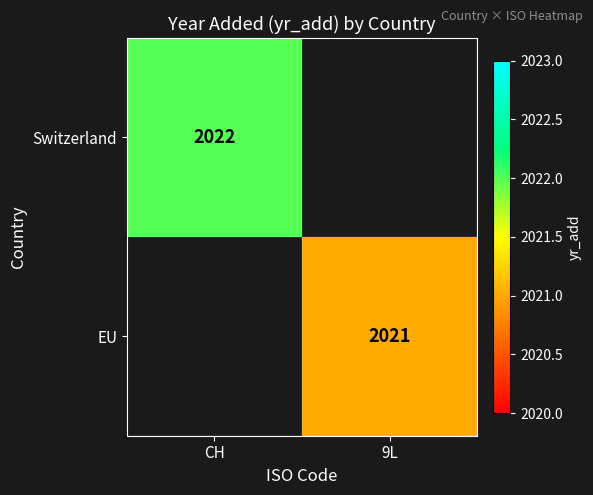

True or false: Switzerland has a value of 2022 at CH.

True